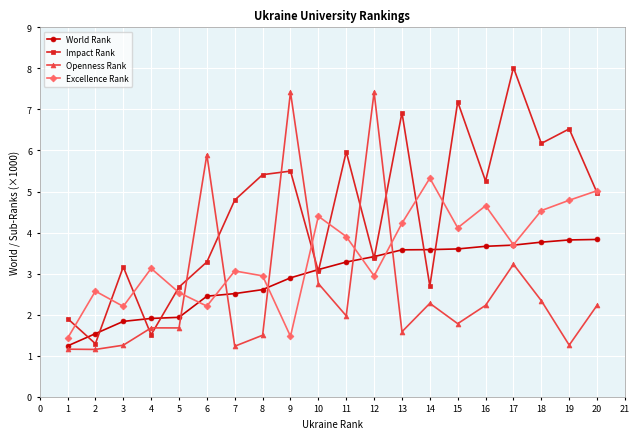

What is the value of the Openness Rank point at the 14th from the left?

2.3